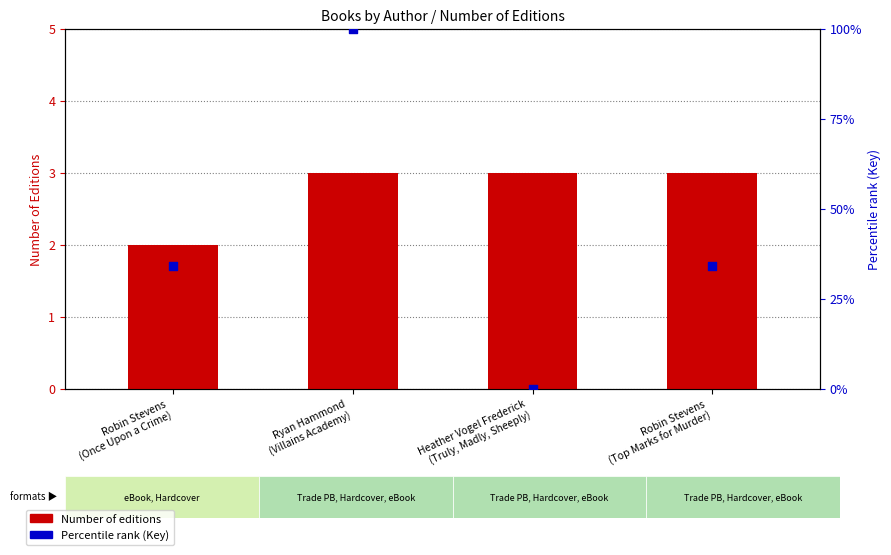

What is the total value across all series at Robin Stevens
(Once Upon a Crime)?

36.1